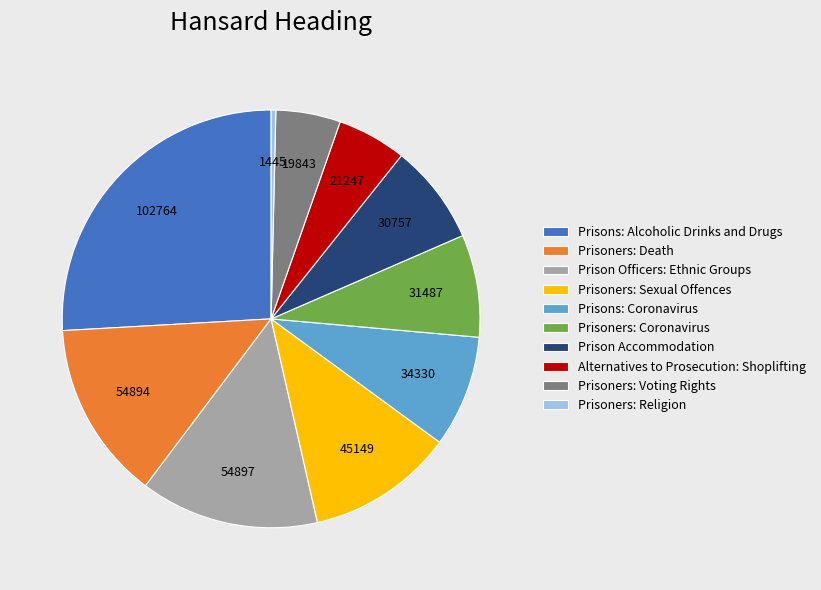

Is the sum of Alternatives to Prosecution: Shoplifting and Prisoners: Voting Rights greater than half?

No